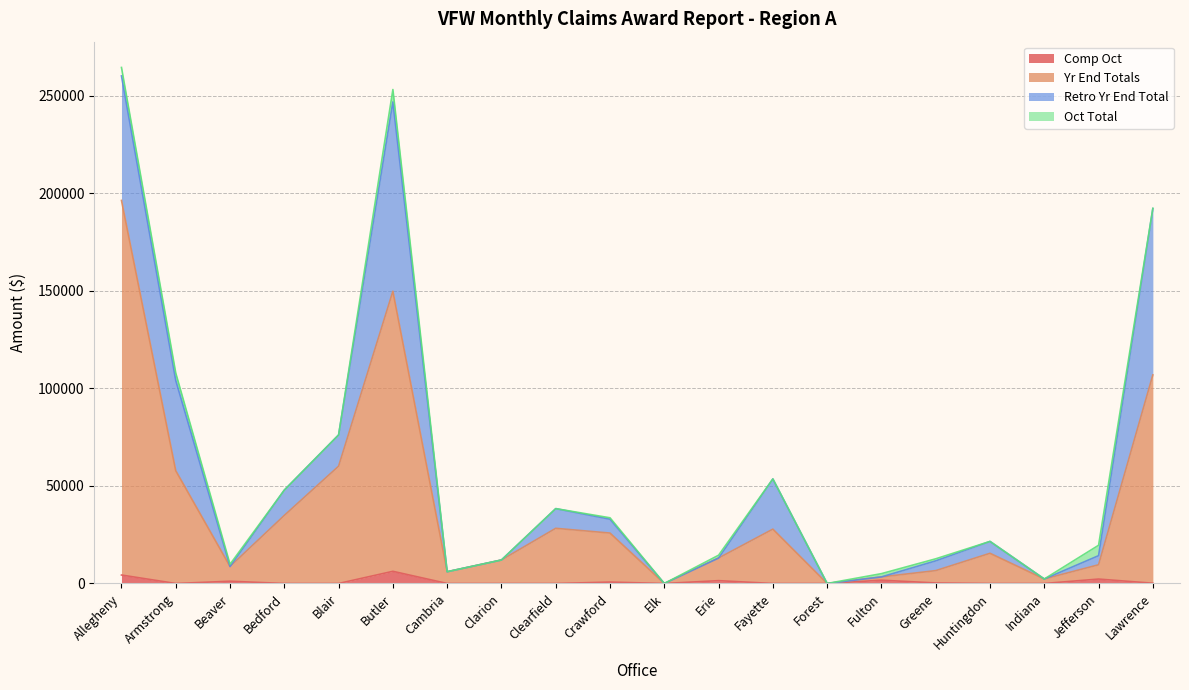

What is the difference between the second highest and minimum values in the Comp Oct series?

4331